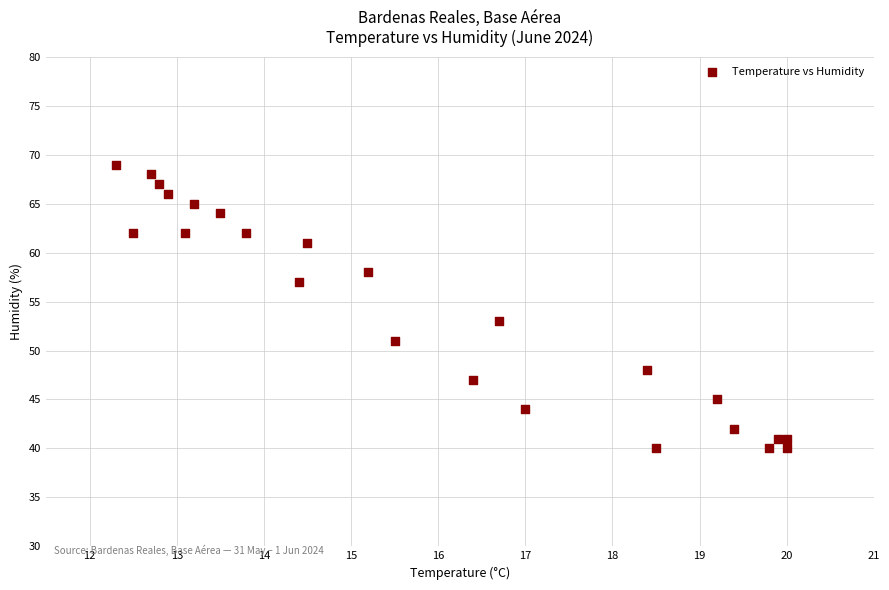

What Y value in the scatter plot is closest to 54?

53